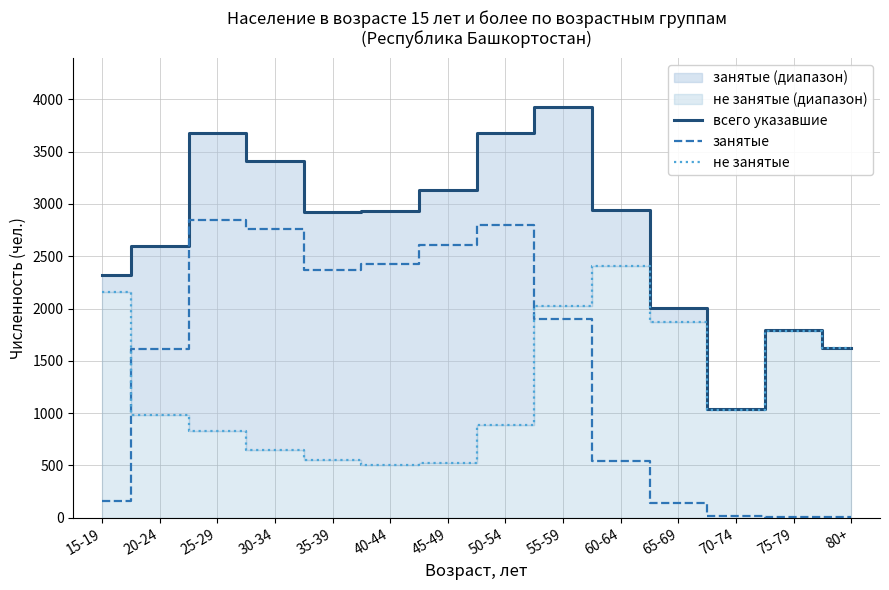

What is the value of the всего указавшие point at the 6th from the left?

2932